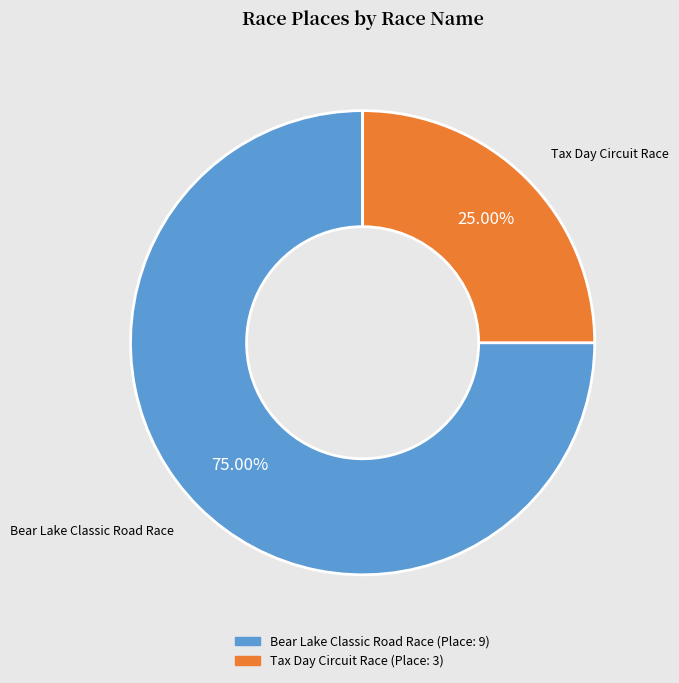

To the nearest percent, what percentage of the pie is Tax Day Circuit Race?

25%